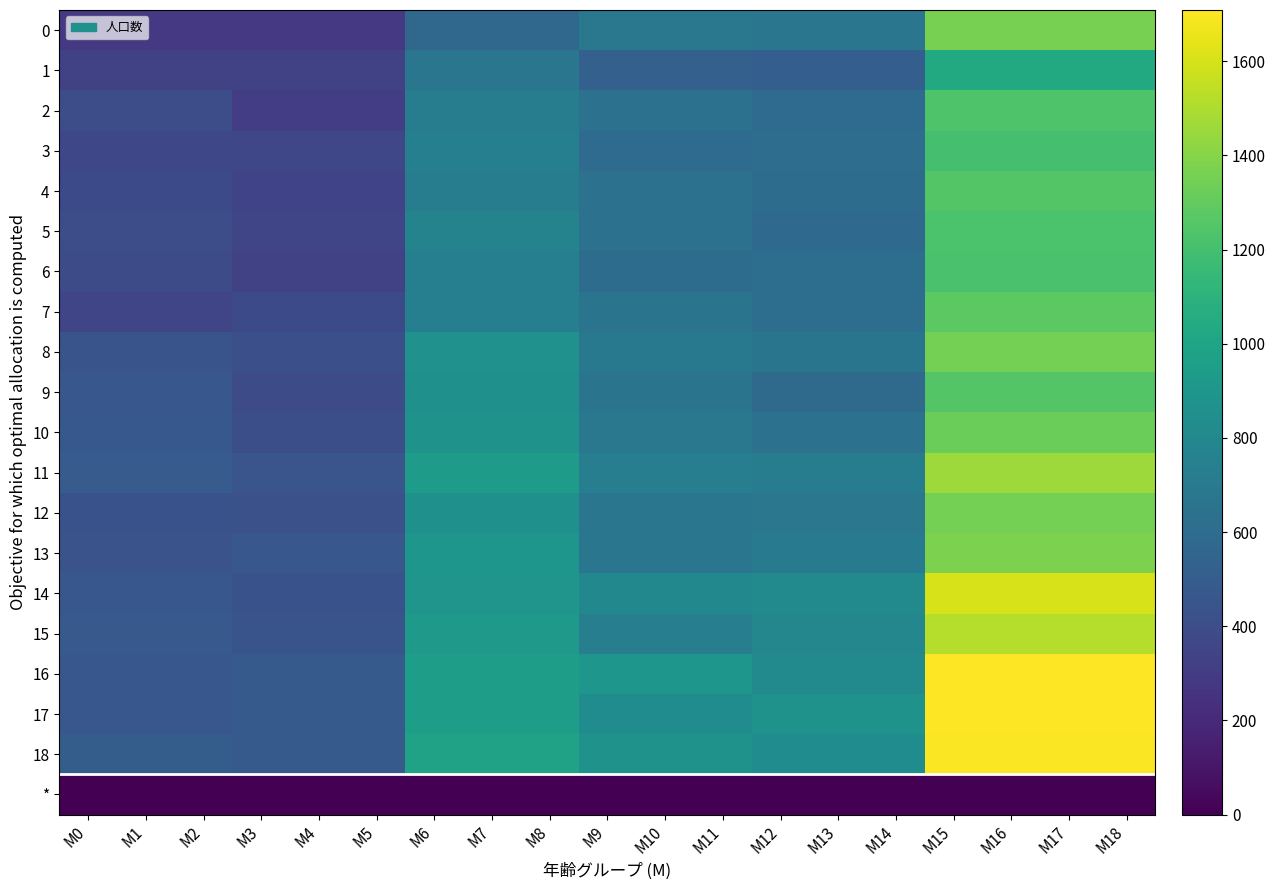

List the series in order of their peak value, highest first.

16, 17, 18, 14, 15, 11, 13, 0, 8, 12, 10, 7, 4, 9, 2, 5, 6, 3, 1, *